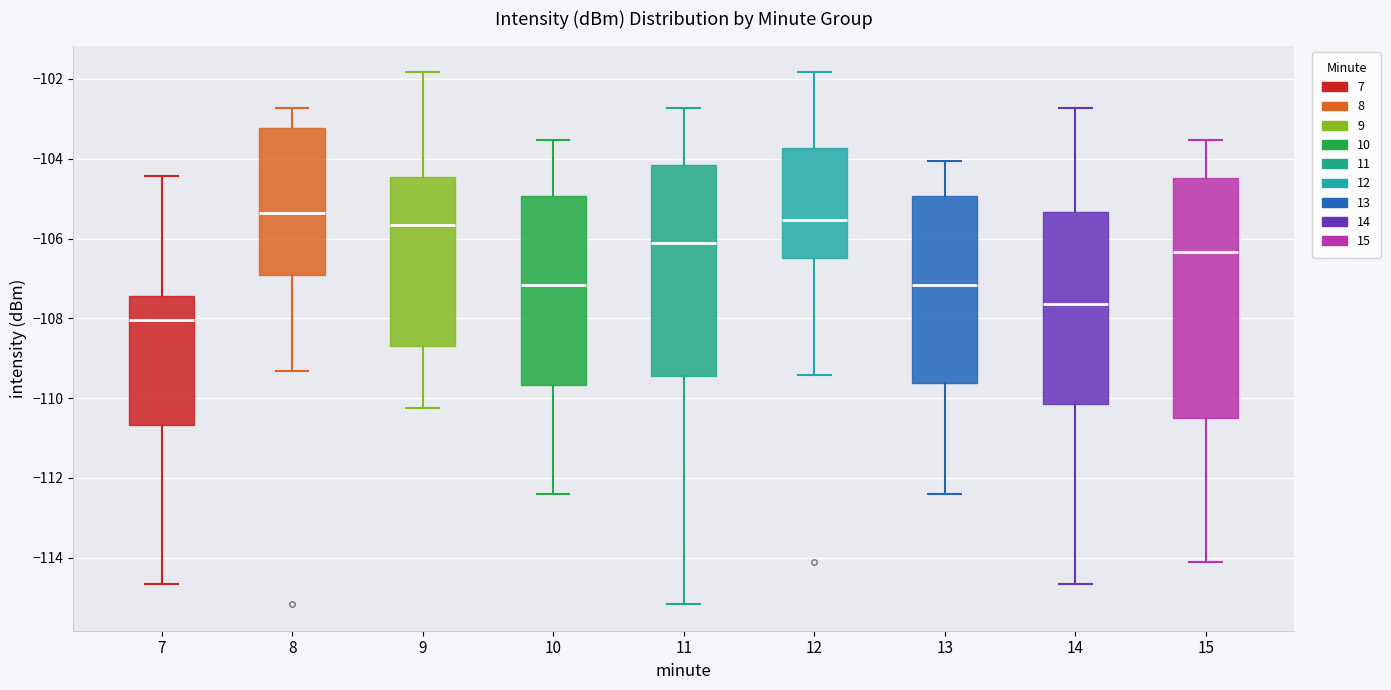

Comparing the boxes themselves (not the whiskers), which one is the tallest?

15